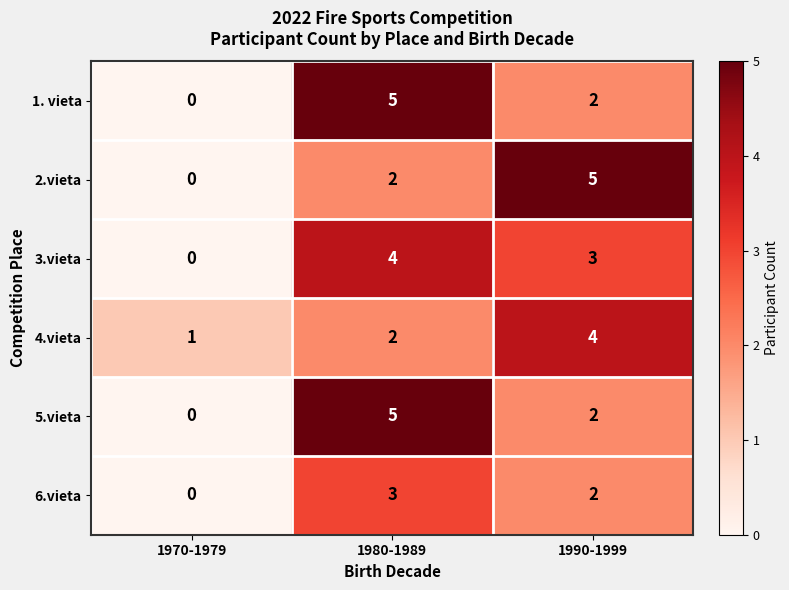

Reading left to right, transcribe all the data shown in this chart.

1. vieta: 0	5	2
2.vieta: 0	2	5
3.vieta: 0	4	3
4.vieta: 1	2	4
5.vieta: 0	5	2
6.vieta: 0	3	2